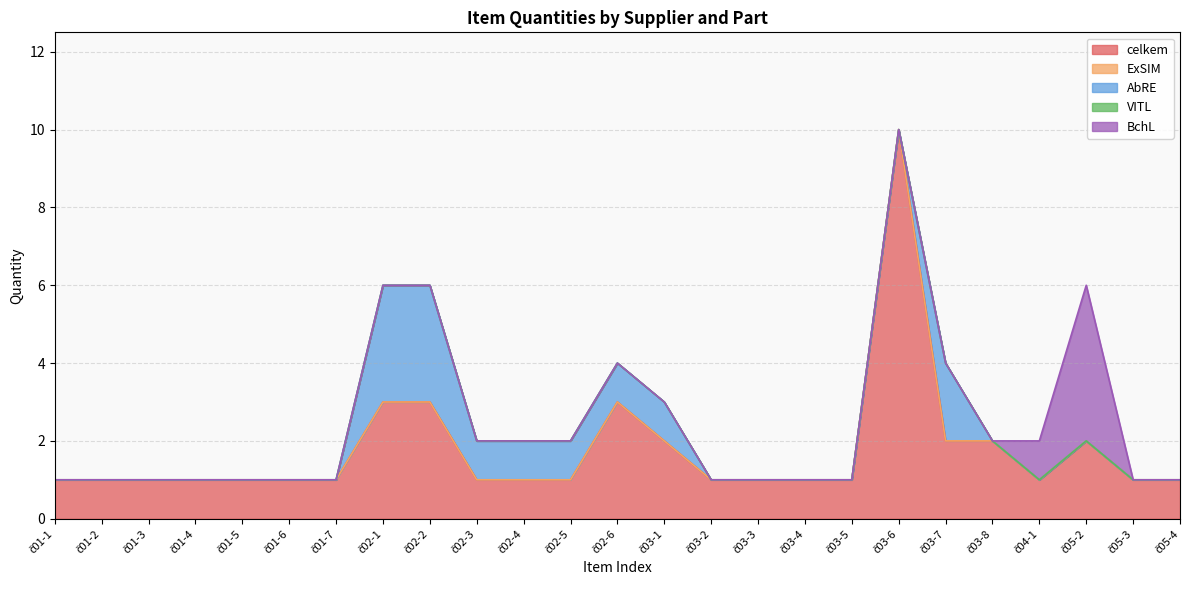

Reading right to left, transcribe all the data shown in this chart.

celkem: 1	1	2	1	2	2	10	1	1	1	1	2	3	1	1	1	3	3	1	1	1	1	1	1	1
ExSIM: 0	0	0	0	0	0	0	0	0	0	0	0	0	0	0	0	0	0	0	0	0	0	0	0	0
AbRE: 0	0	0	0	0	2	0	0	0	0	0	1	1	1	1	1	3	3	0	0	0	0	0	0	0
VITL: 0	0	0	0	0	0	0	0	0	0	0	0	0	0	0	0	0	0	0	0	0	0	0	0	0
BchL: 0	0	4	1	0	0	0	0	0	0	0	0	0	0	0	0	0	0	0	0	0	0	0	0	0